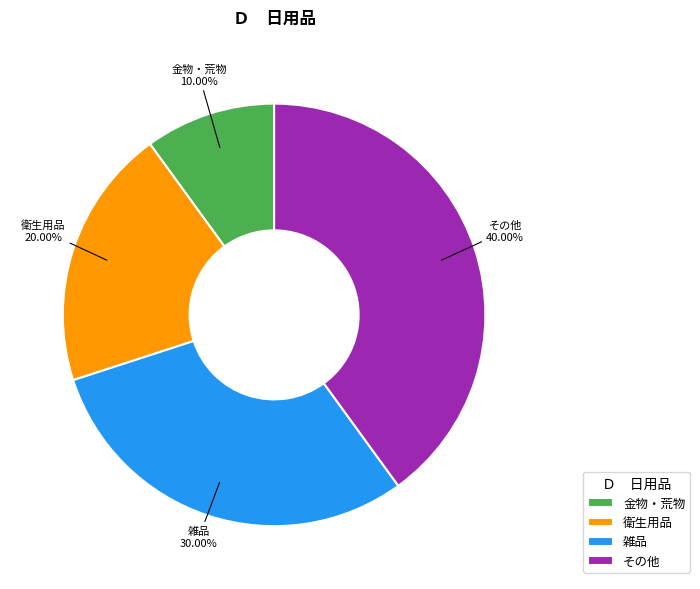

The その他 slice represents 40% of the pie. True or false?

True